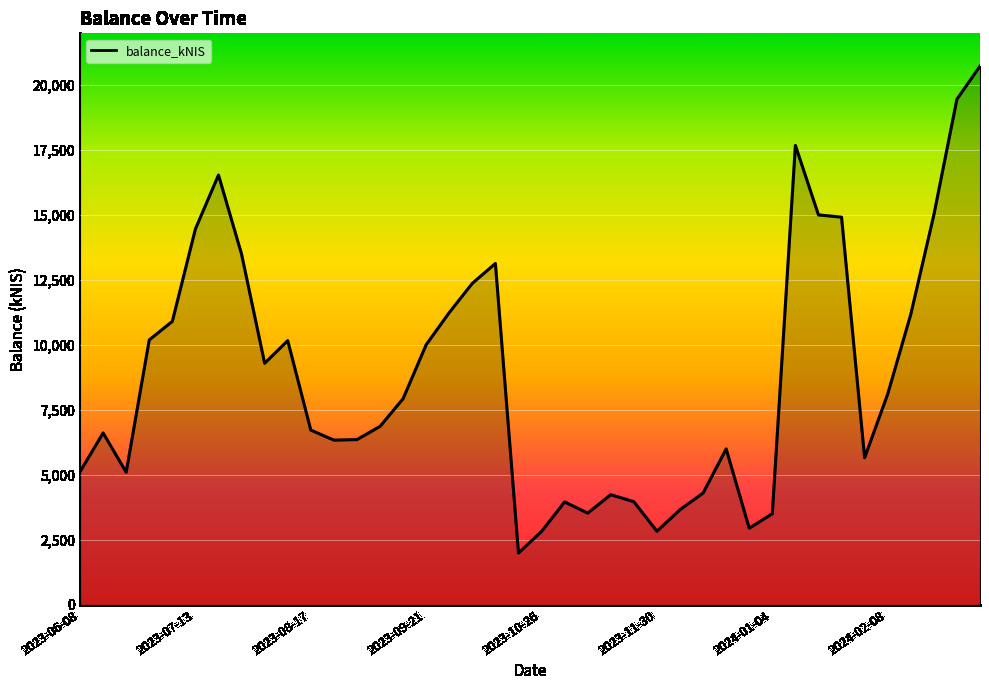

What is the difference between the maximum and minimum values?

18741.7